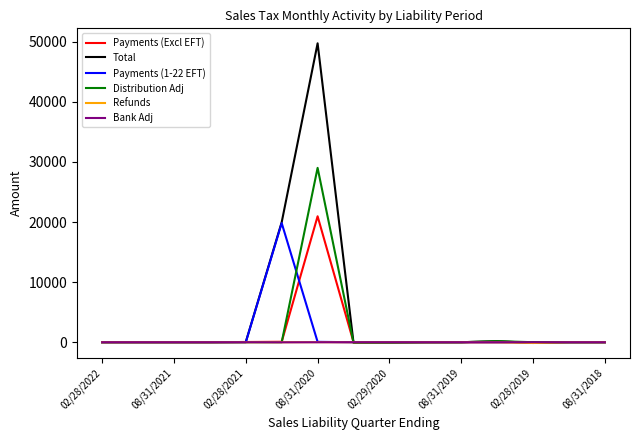

What is the greatest value displayed?

49745.8